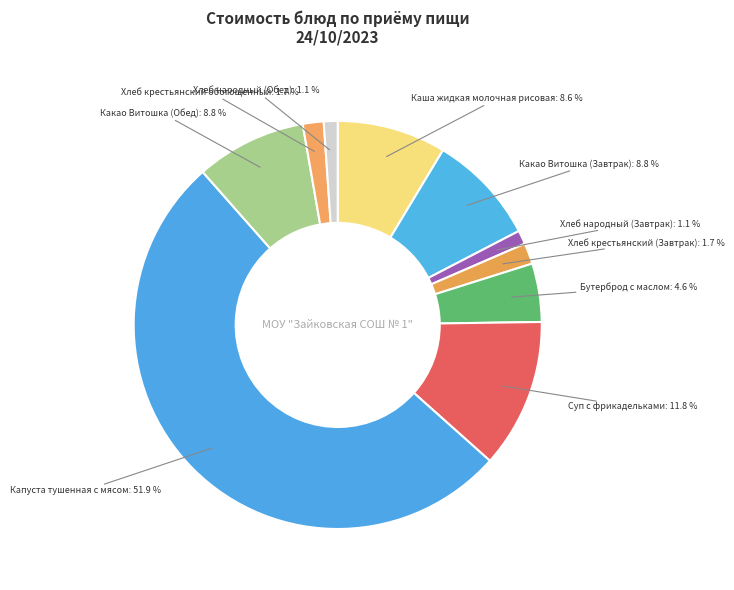

Combined, what portion of the pie is Бутерброд с маслом and Хлеб народный (Завтрак)?

5.7%